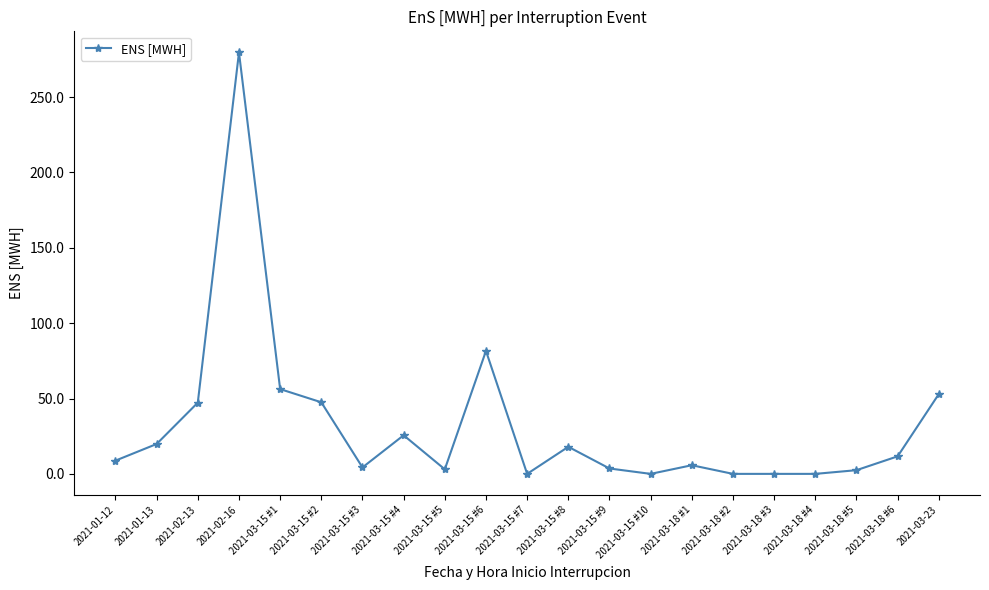

Which category has the highest value across all series?

2021-02-16